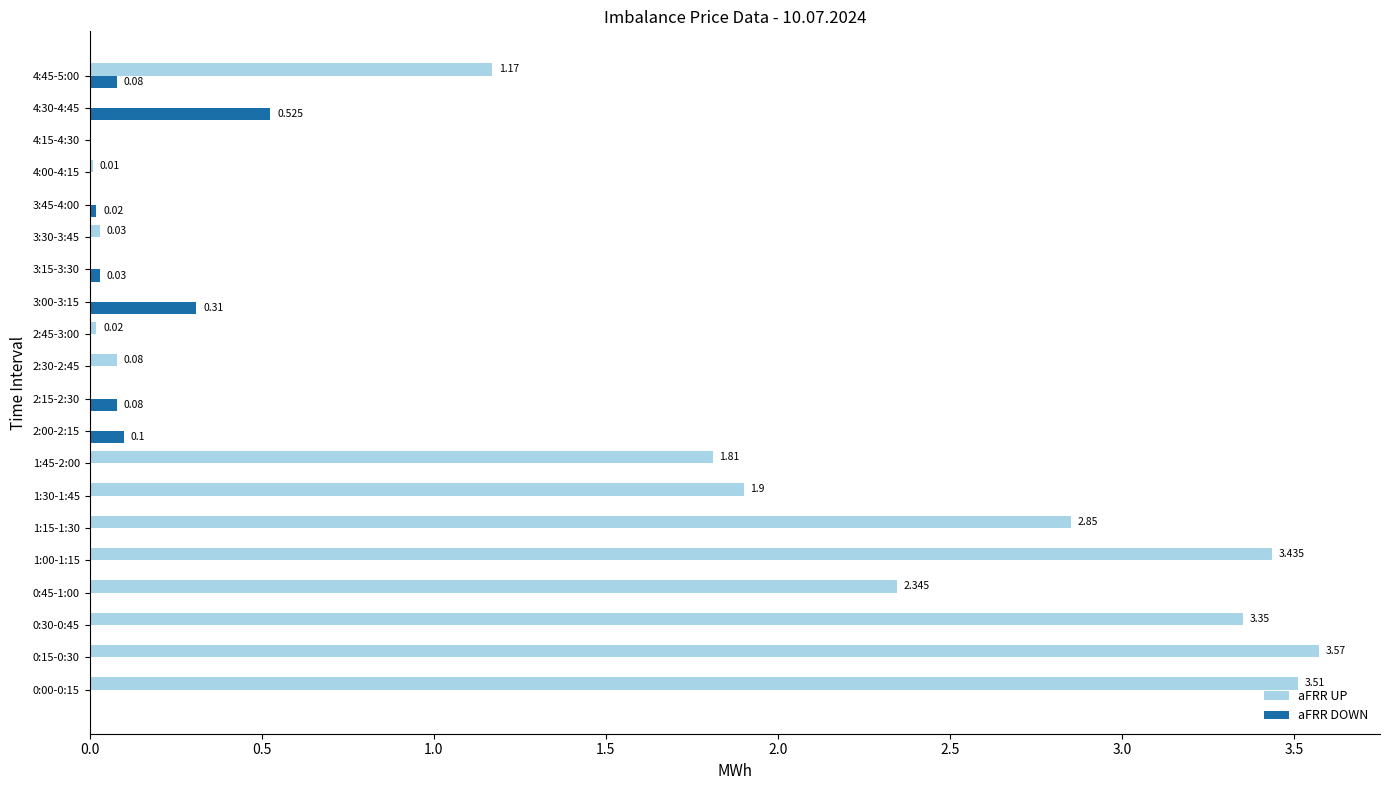

Which series changed the most between 0:00-0:15 and 0:45-1:00?

aFRR UP